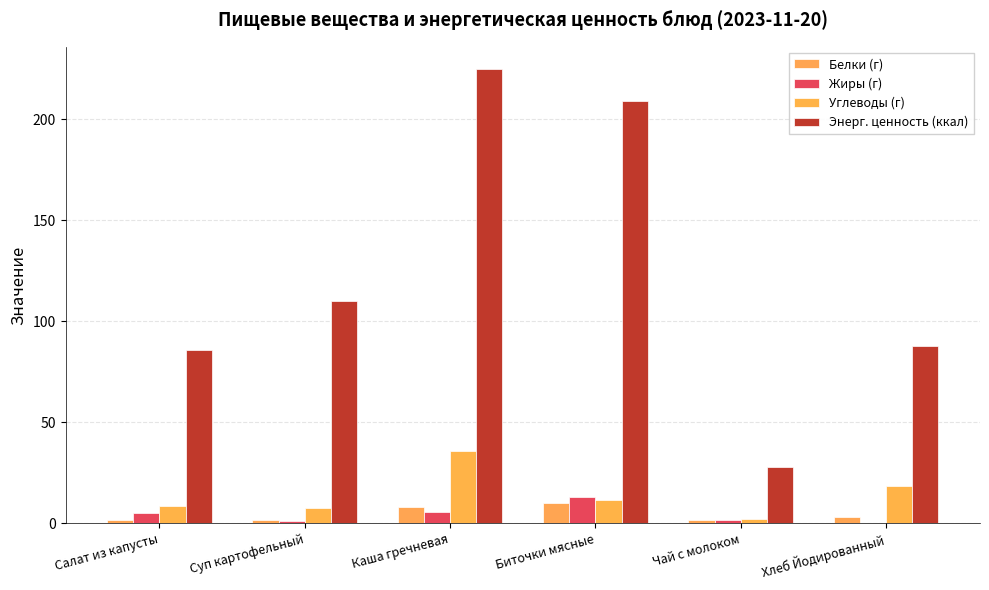

The Углеводы (г) series shows 5.2 at Биточки мясные. True or false?

False